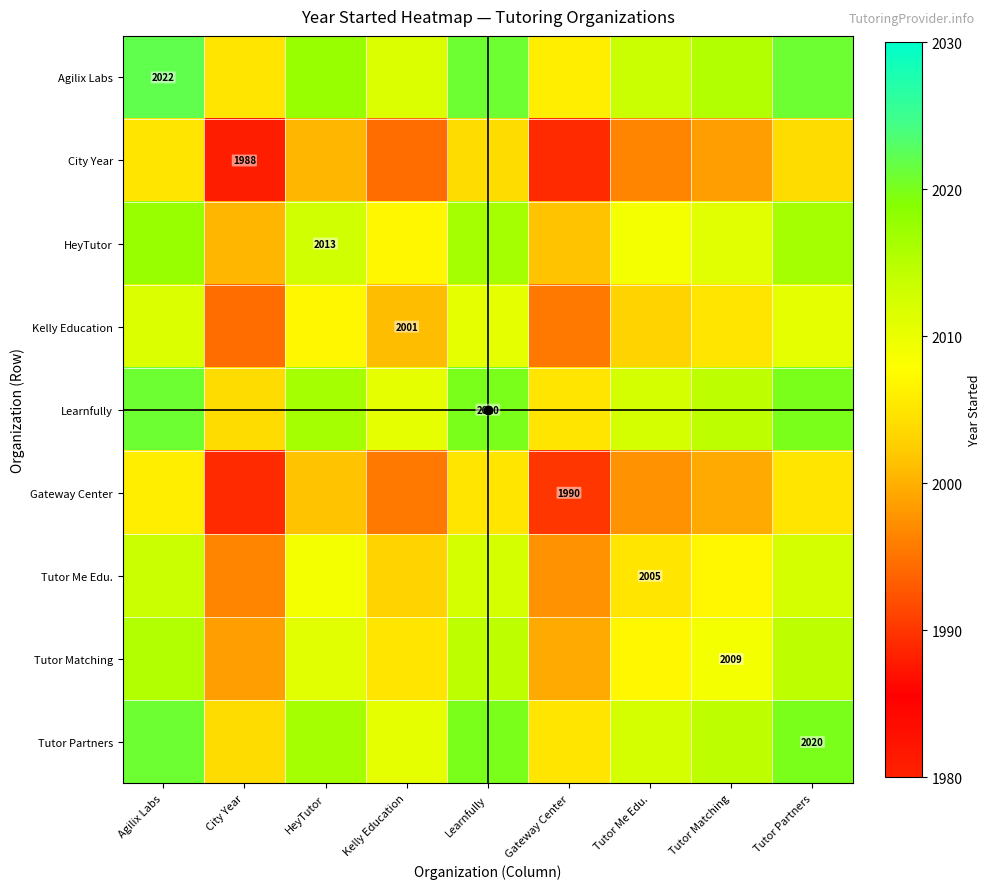

Which series has the largest total across all categories?

Agilix Labs